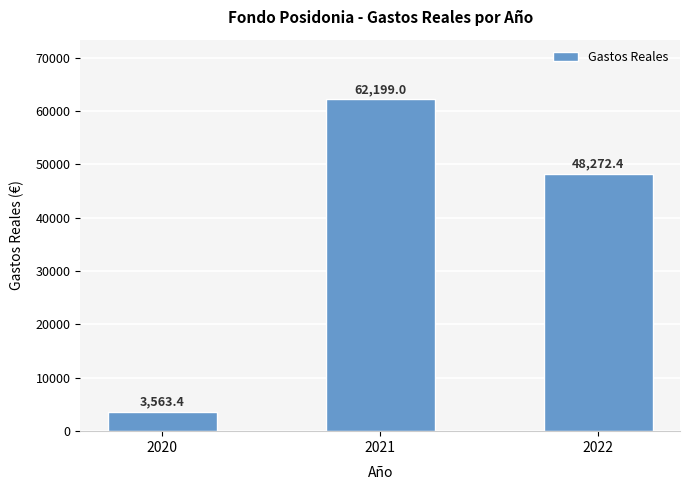

Which label corresponds to the largest value in the chart?

2021